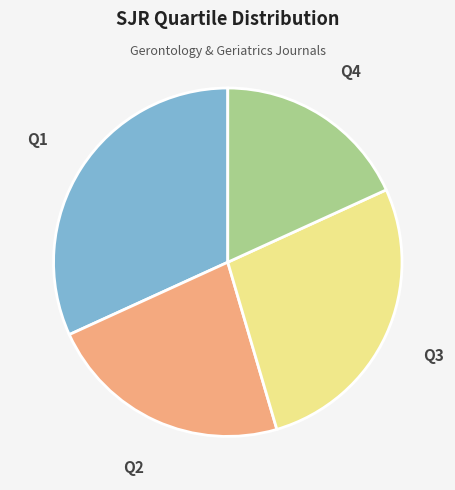

Does any single category account for the majority?

No